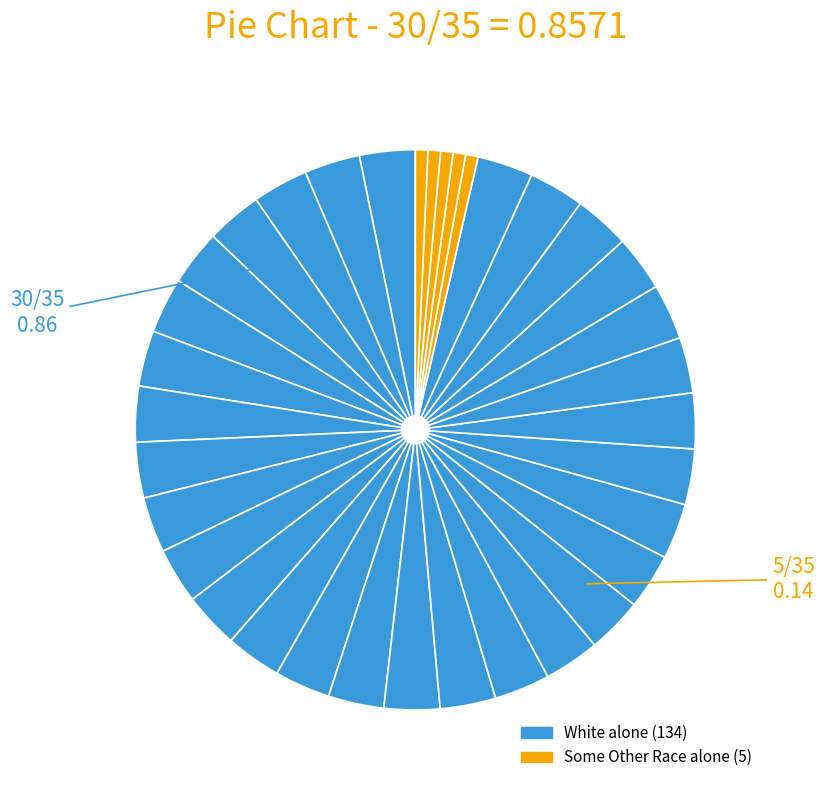

Is there a majority slice in this chart?

Yes